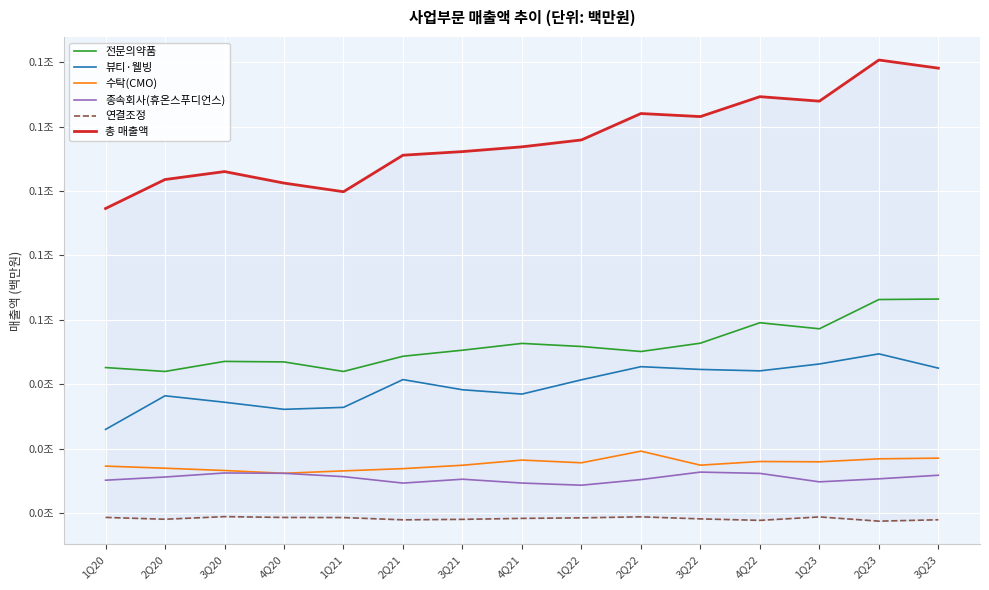

Which category has the lowest value across all series?

2Q23